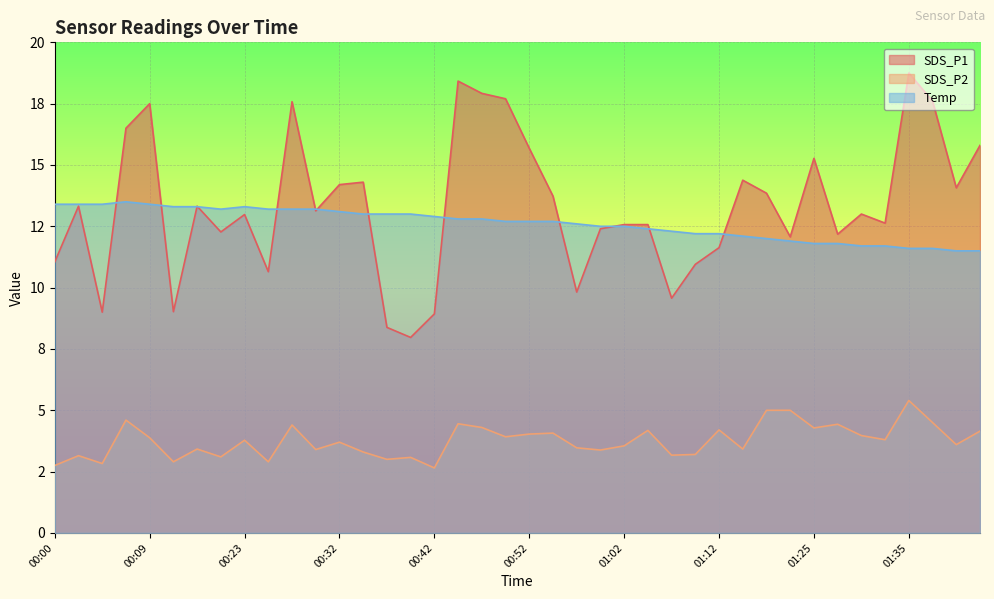

Is the value of Temp at 00:47 greater than the value of SDS_P1 at 01:43?

No